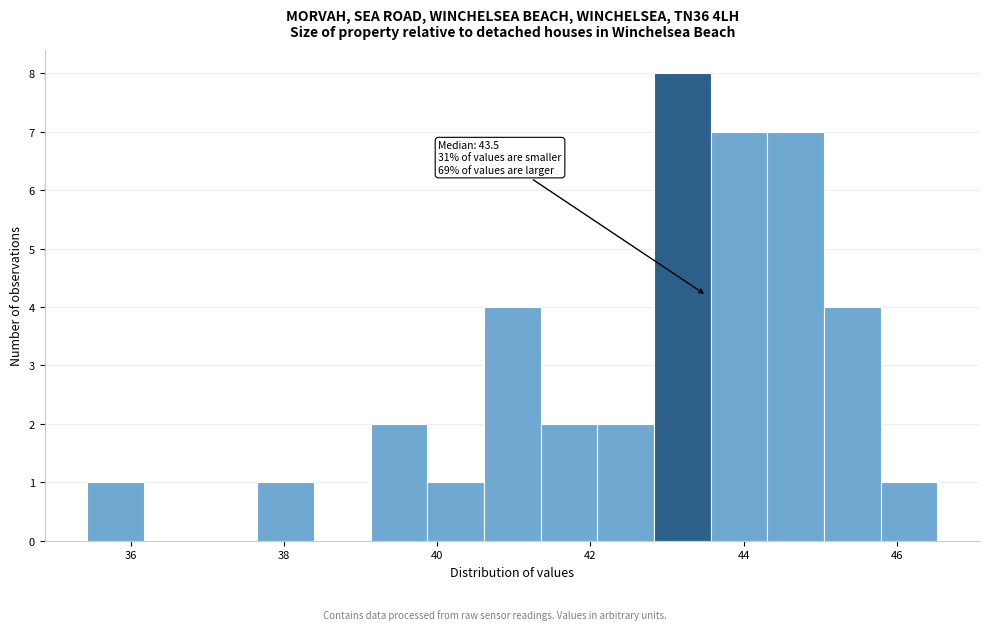

Read against the x-axis, roughly where is the centre of the tallest bar?

43.2